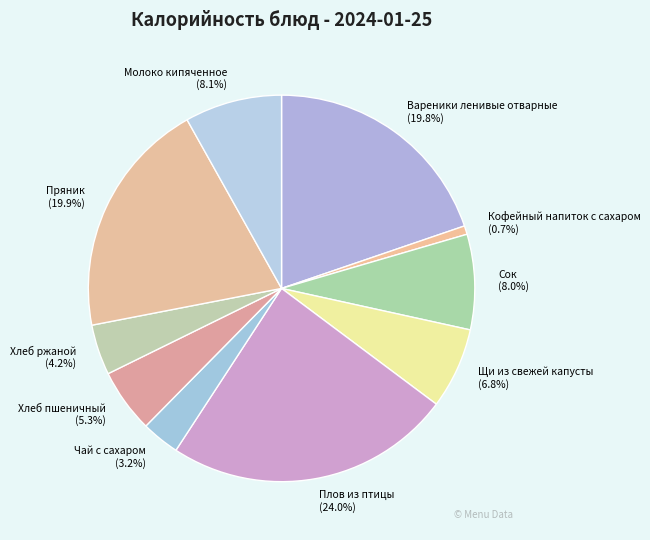

Is there any slice that represents more than half of the pie?

No